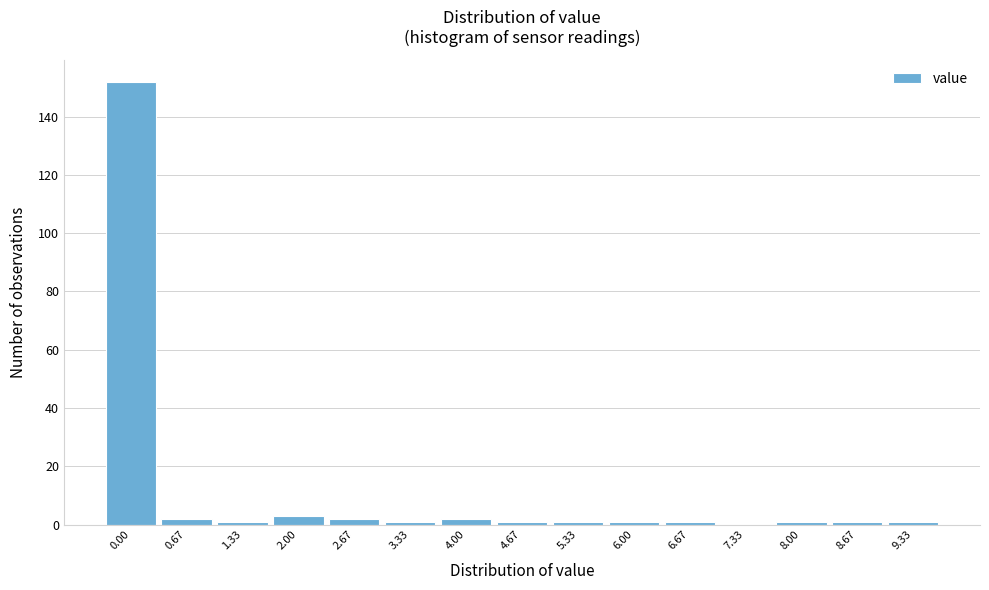

Reading left to right, extract all data points from this chart.

0.00=152	0.67=2	1.33=1	2.00=3	2.67=2	3.33=1	4.00=2	4.67=1	5.33=1	6.00=1	6.67=1	7.33=0	8.00=1	8.67=1	9.33=1